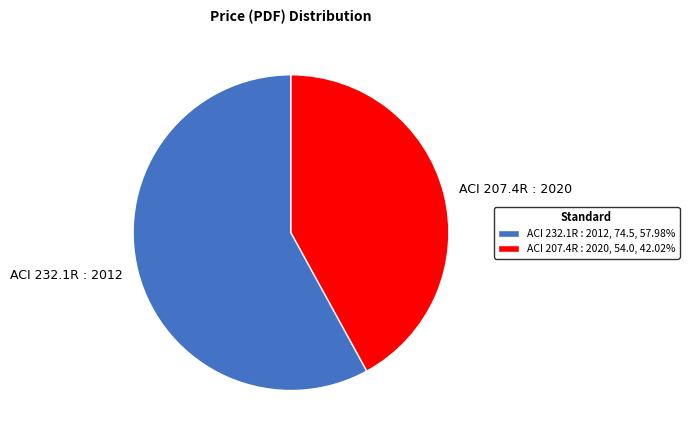

Combined, do ACI 232.1R : 2012 and ACI 207.4R : 2020 account for over 50%?

Yes